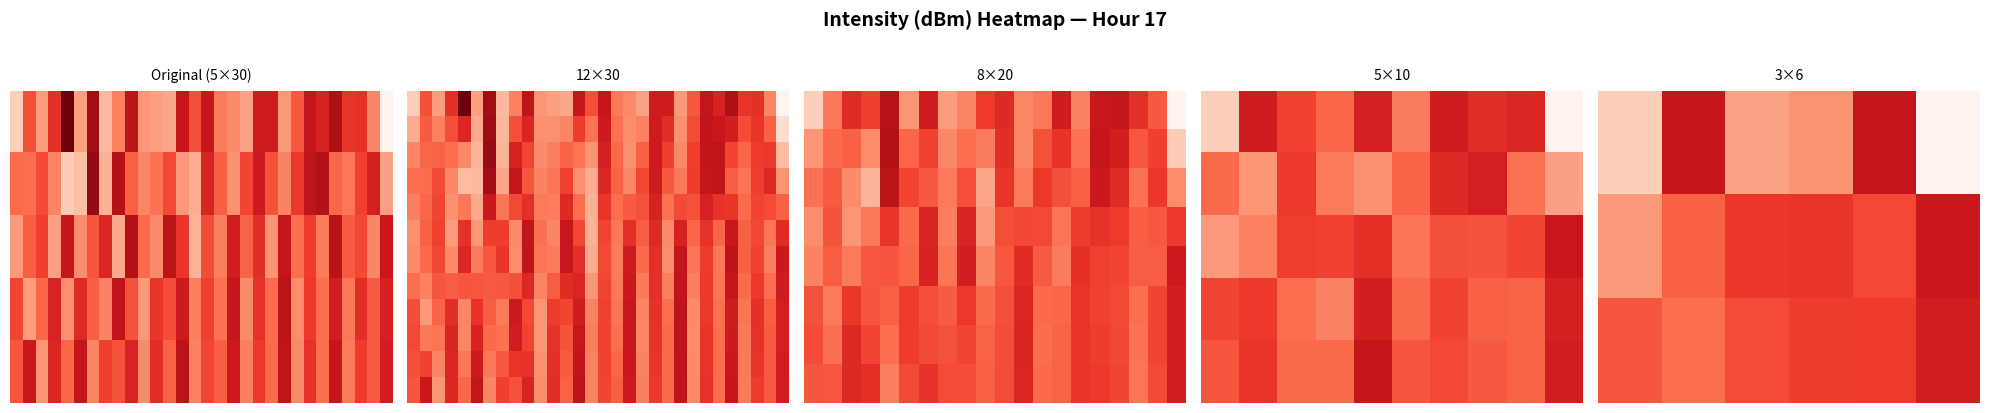

Reading left to right, extract all data points from this chart.

0: 0=-126.6	2=-129.8	4=-127.9	6=-130.6	8=-133.4	10=-127.9	12=-132.5	14=-127.2	16=-128.6	18=-131.8	20=-128.1	22=-127.8	24=-127.7	26=-131.6	28=-129.9	30=-131.5	32=-128.8	34=-128.4	36=-127.8	38=-131.3	40=-131.3	42=-128.0	44=-129.6	46=-131.6	48=-131.0	50=-132.2	52=-130.5	54=-130.6	56=-128.5	58=-125.1
1: 0=-129.2	2=-129.1	4=-129.9	6=-128.5	8=-126.6	10=-127.1	12=-132.7	14=-127.4	16=-132.0	18=-129.5	20=-128.5	22=-129.0	24=-130.0	26=-128.0	28=-127.5	30=-131.0	32=-129.5	34=-128.2	36=-130.1	38=-131.3	40=-129.8	42=-128.6	44=-130.4	46=-131.7	48=-132.0	50=-129.3	52=-128.9	54=-130.2	56=-131.1	58=-127.8
2: 0=-128.0	2=-129.5	4=-130.2	6=-127.8	8=-131.5	10=-128.3	12=-129.7	14=-130.9	16=-127.6	18=-132.1	20=-129.2	22=-128.4	24=-131.8	26=-130.5	28=-127.3	30=-129.9	32=-128.7	34=-131.2	36=-129.4	38=-130.7	40=-128.1	42=-131.6	44=-129.1	46=-130.3	48=-128.8	50=-131.9	52=-129.6	54=-130.0	56=-128.5	58=-131.4
3: 0=-130.1	2=-127.9	4=-129.3	6=-131.0	8=-128.2	10=-130.8	12=-129.5	14=-128.6	16=-131.7	18=-129.8	20=-128.0	22=-130.5	24=-129.9	26=-131.3	28=-128.7	30=-130.2	32=-129.0	34=-131.5	36=-128.4	38=-130.6	40=-129.2	42=-131.8	44=-128.3	46=-130.4	48=-129.1	50=-131.2	52=-128.9	54=-130.7	56=-129.6	58=-131.1
4: 0=-129.7	2=-131.4	4=-128.1	6=-130.9	8=-129.3	10=-131.6	12=-128.5	14=-130.2	16=-129.8	18=-131.0	20=-128.3	22=-130.7	24=-129.4	26=-131.8	28=-128.6	30=-130.1	32=-129.5	34=-131.3	36=-128.7	38=-130.4	40=-129.2	42=-131.7	44=-128.4	46=-130.6	48=-129.1	50=-131.5	52=-128.8	54=-130.3	56=-129.6	58=-131.2